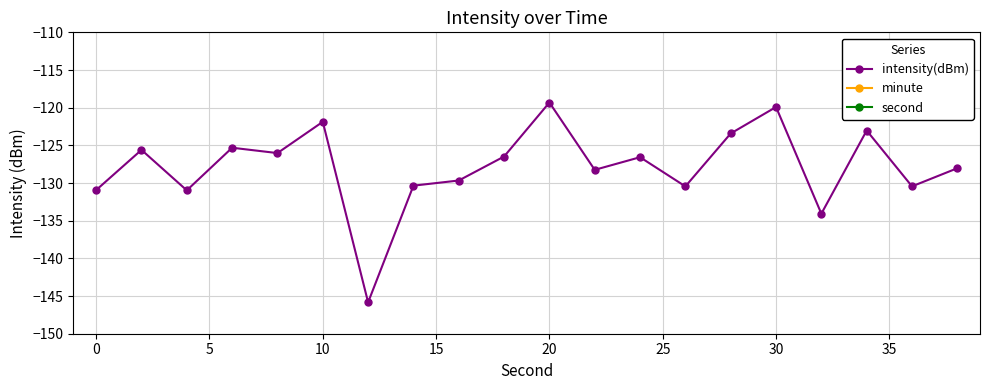

What is the maximum value for intensity(dBm)?

-119.3